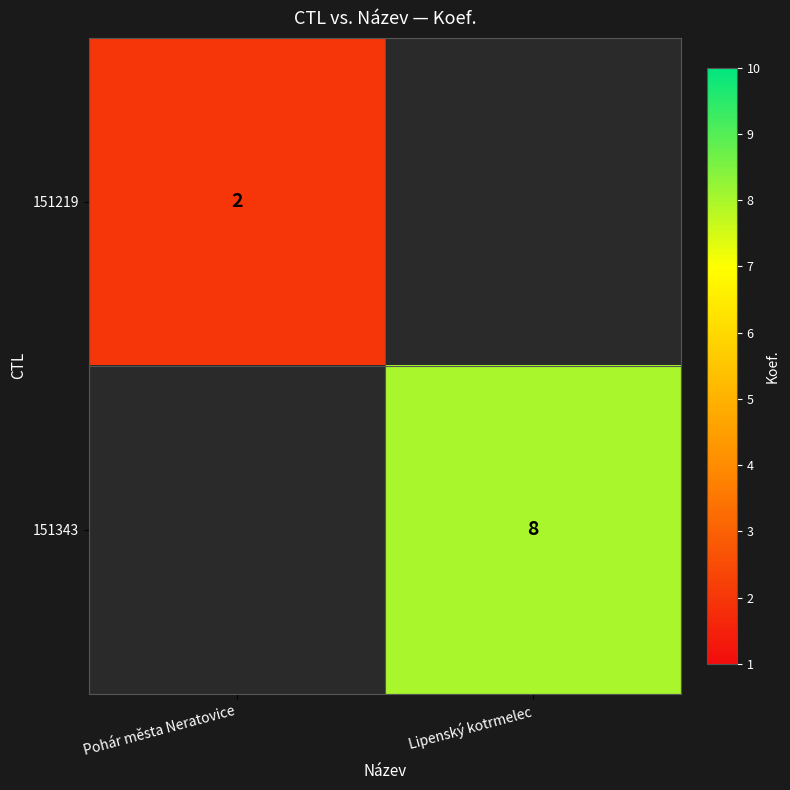

Is it true that 151219 equals 3 at Pohár města Neratovice?

False